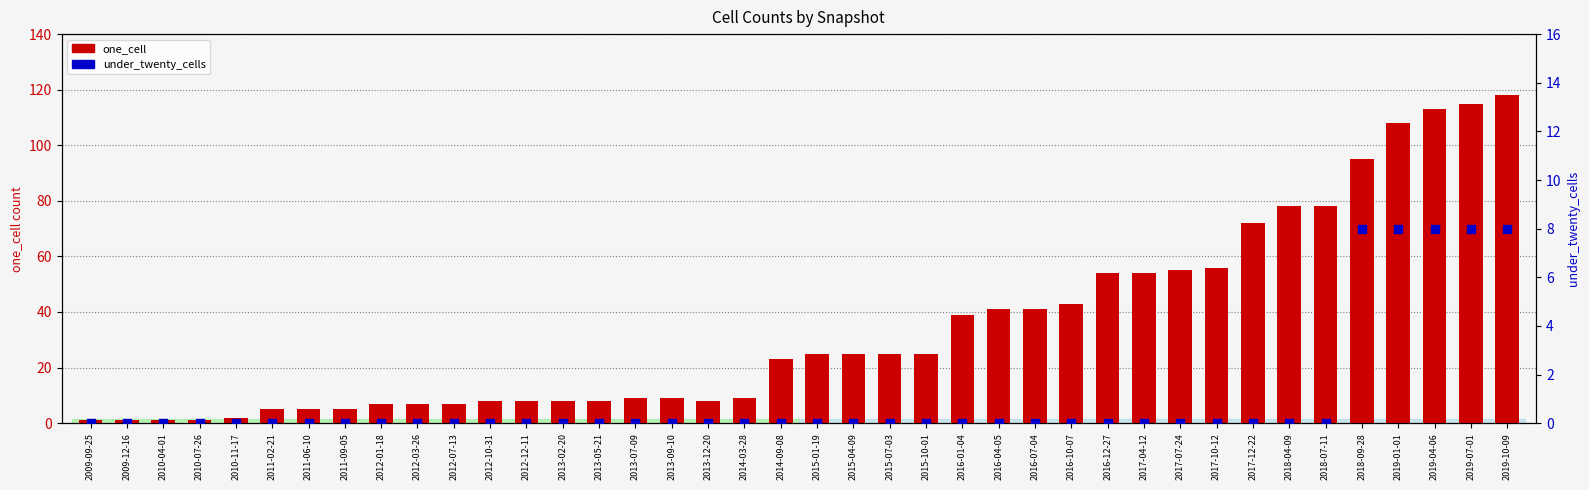

Which series has the largest total across all categories?

one_cell